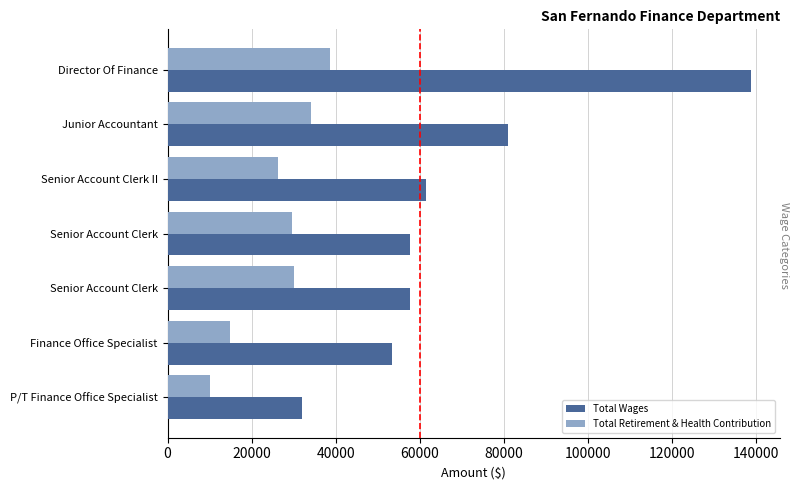

What is the smallest value displayed?

10123